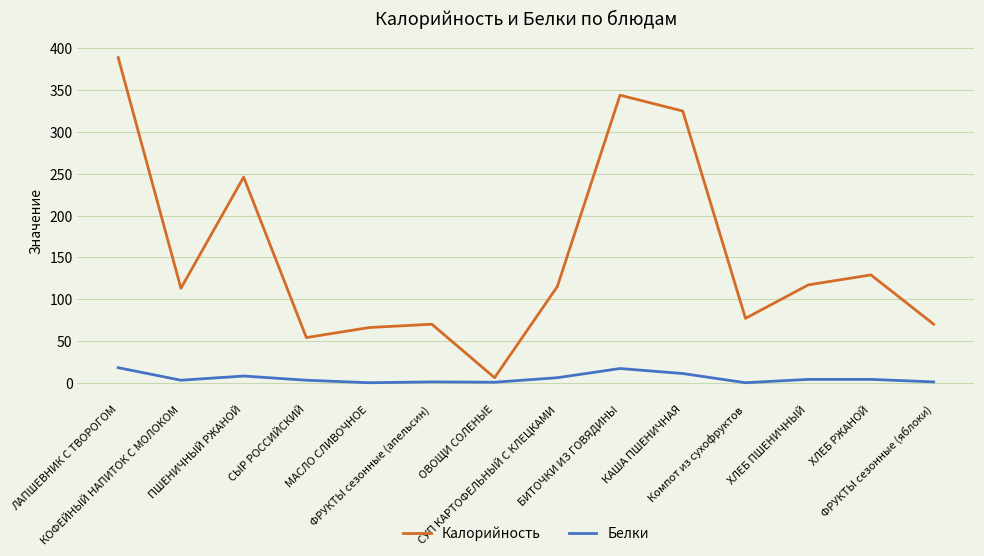

How many series are shown in this chart?

2